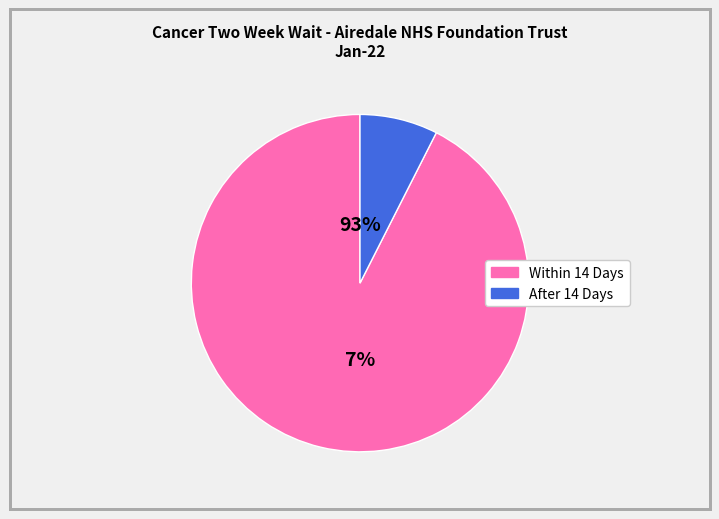

To the nearest percent, what percentage of the pie is Within 14 Days?

93%